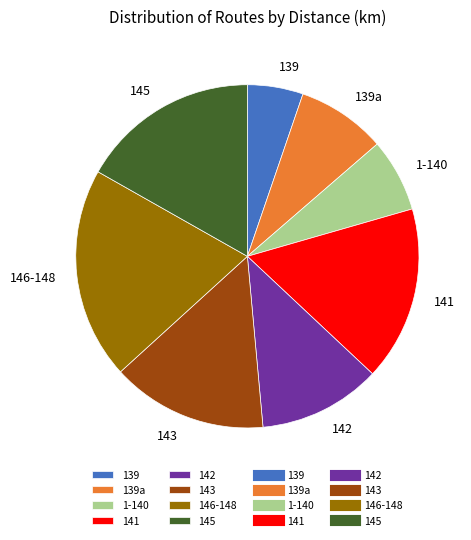

Which category has the smallest portion of the pie?

139